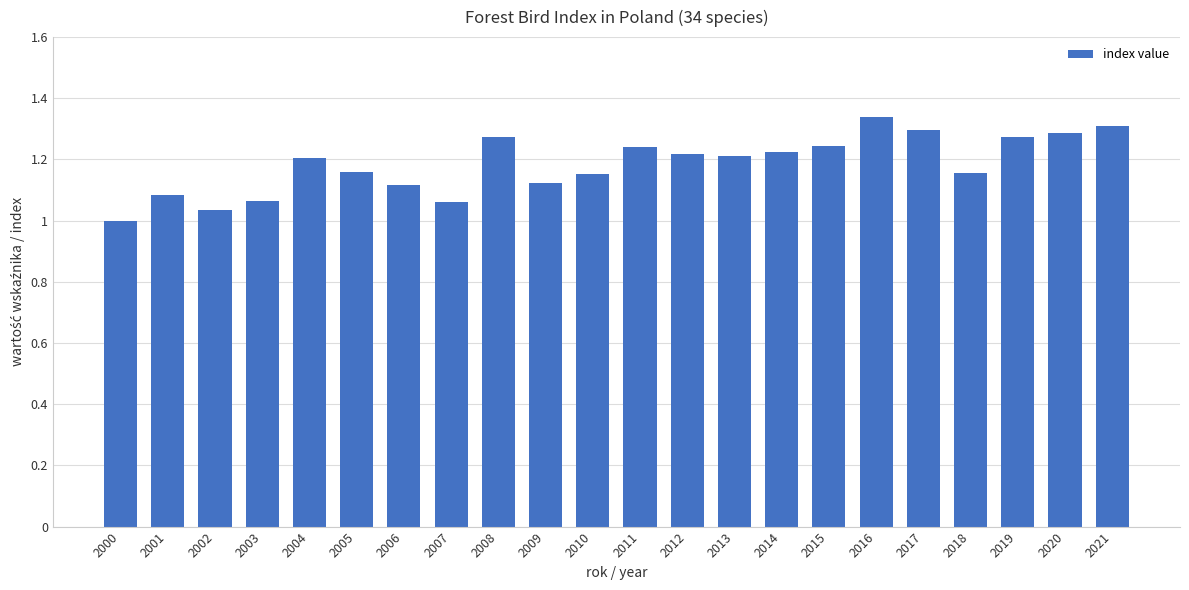

What is the sum of all values?

26.1